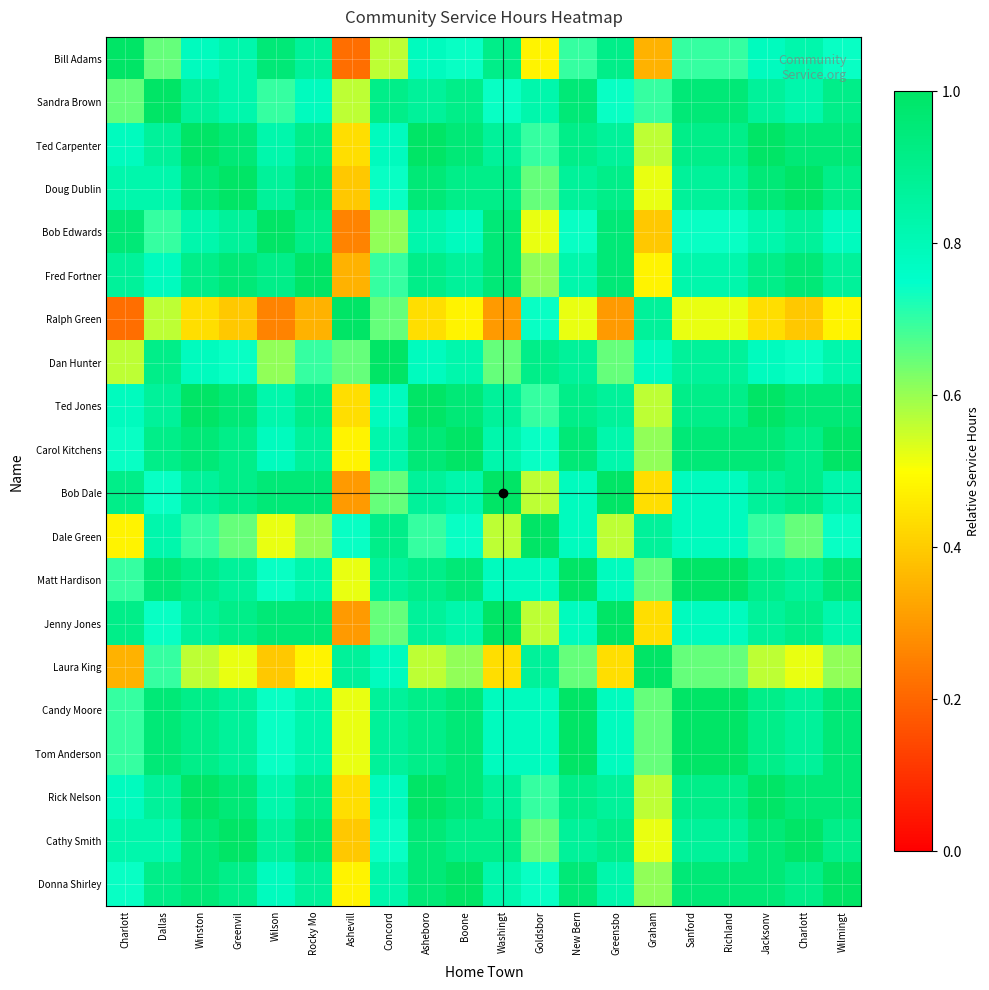

Count the number of categories in the chart.

20